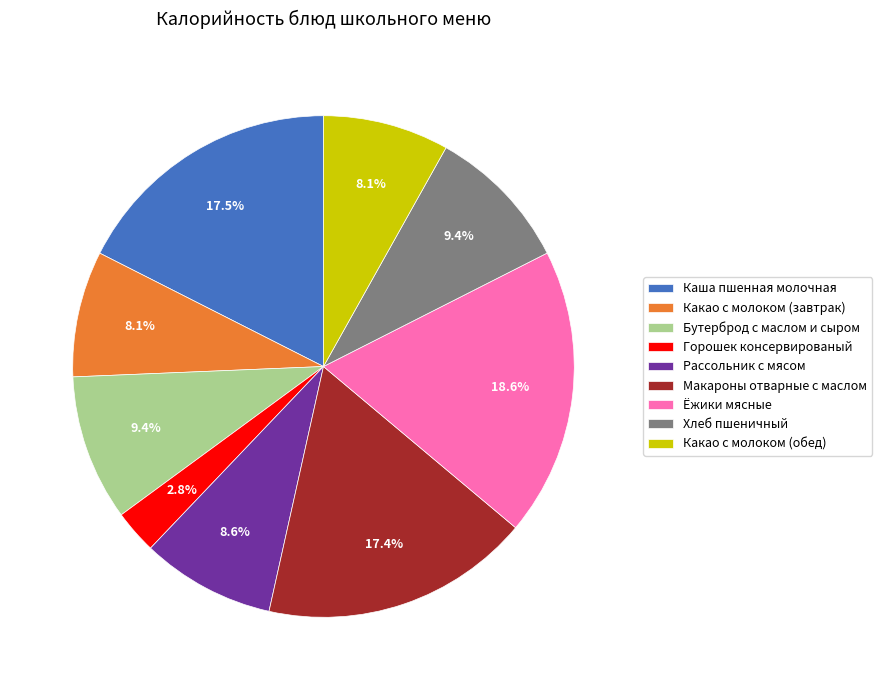

To the nearest percent, what is the combined percentage of Горошек консервированый and Какао с молоком (завтрак)?

11%